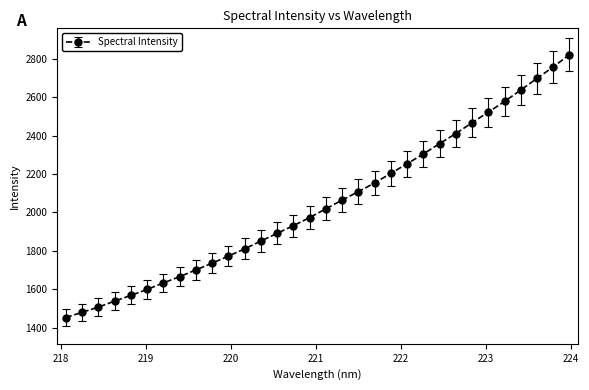

How many series are shown in this chart?

1